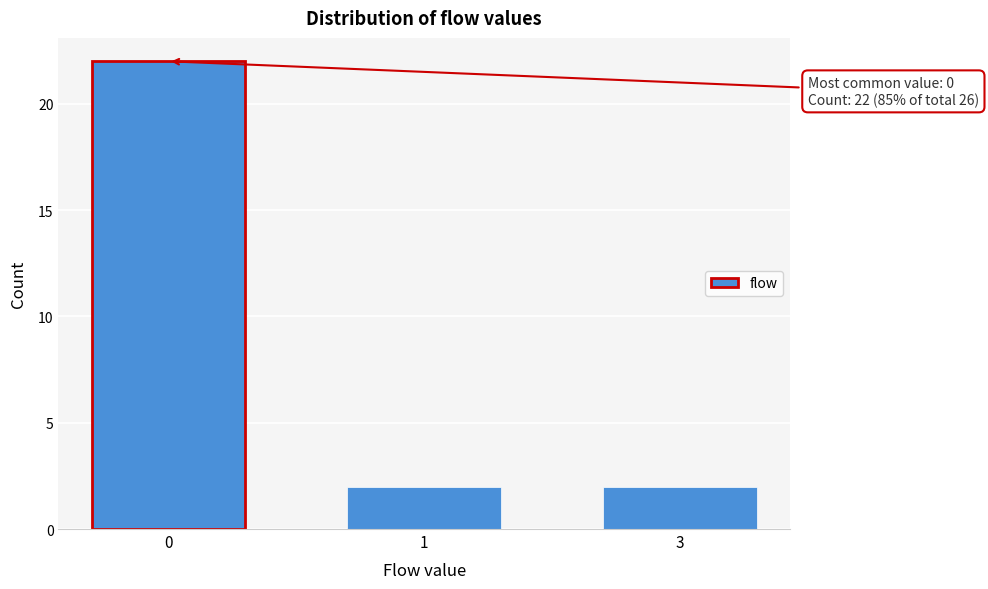

Reading left to right, what are all the values shown in this chart?

22	2	2